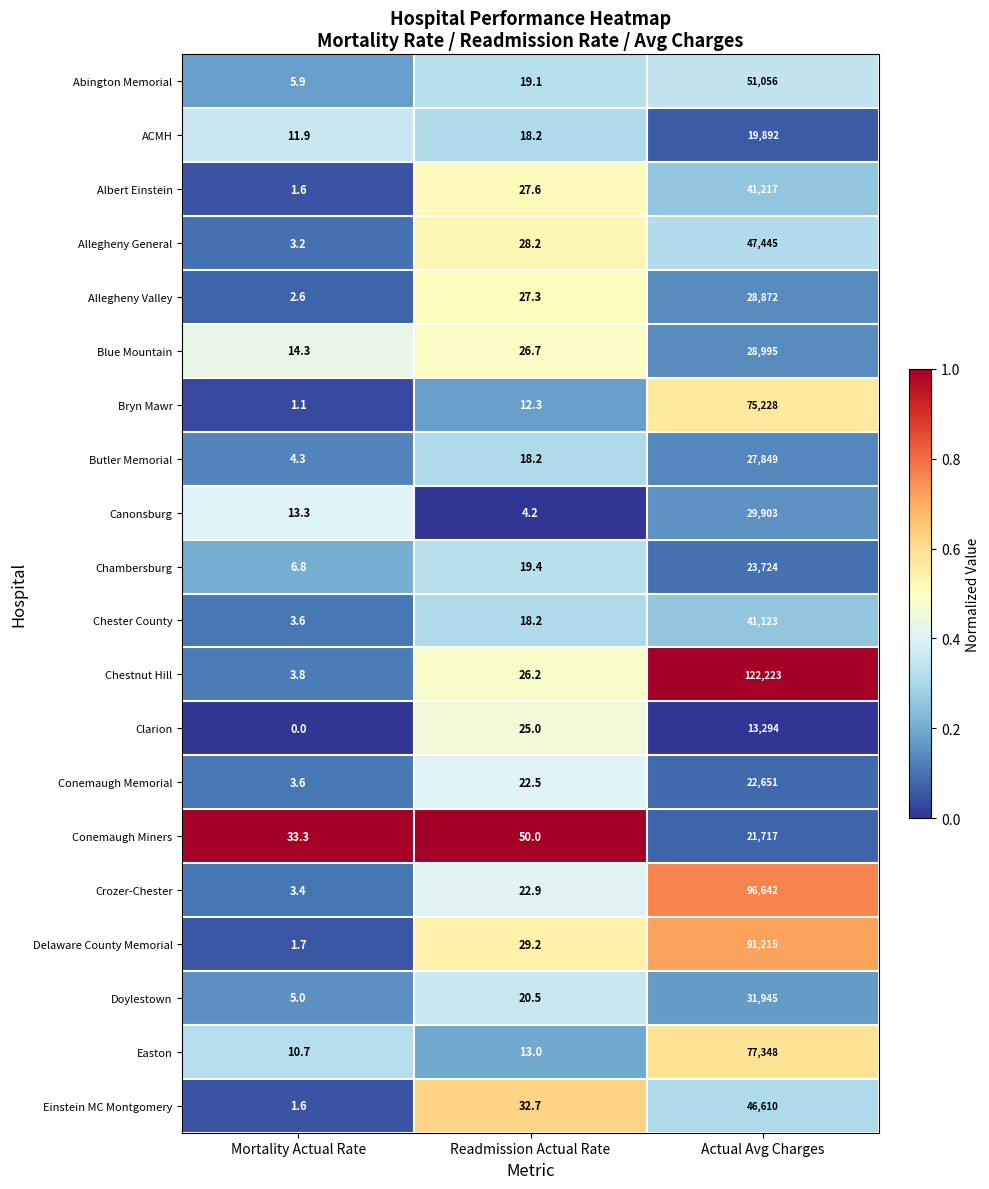

At which category is the sum across all series the highest?

Actual Avg Charges